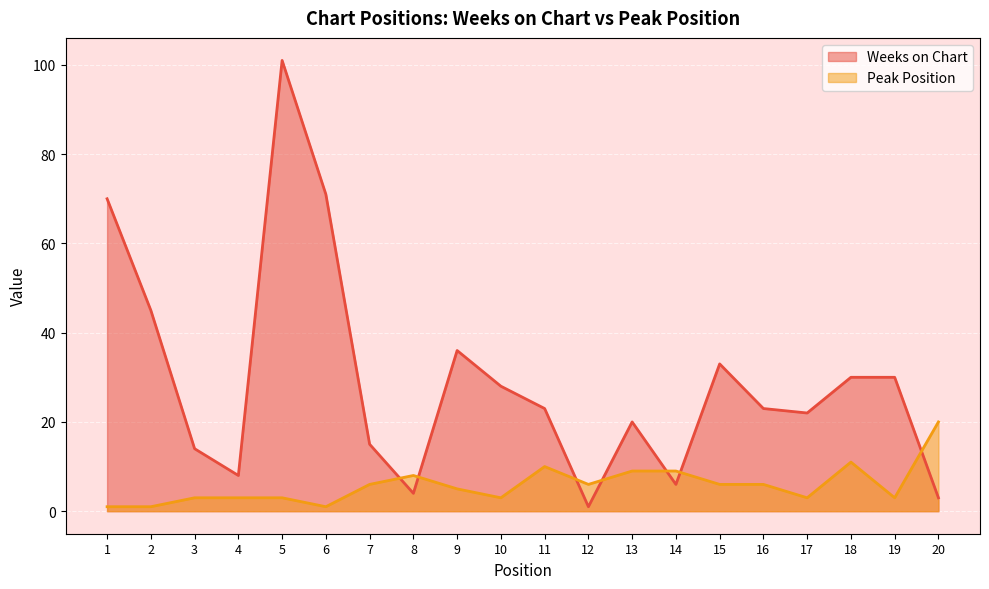

Which series has the widest spread of values?

Weeks on Chart